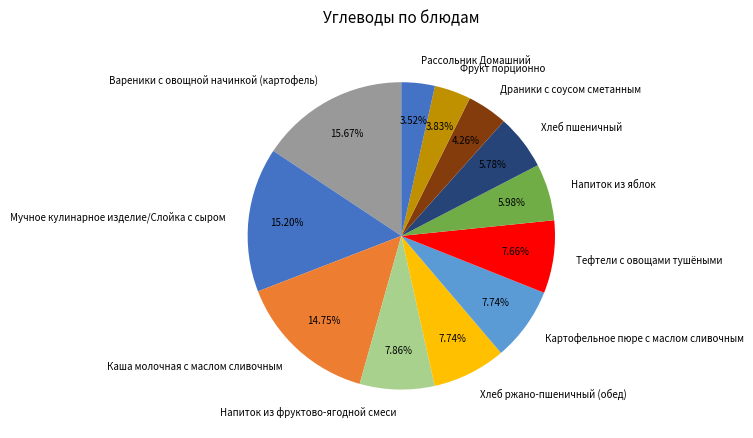

Count the number of slices in the pie.

12